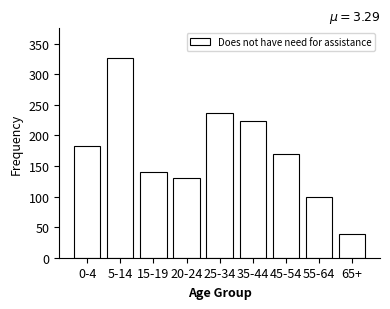

Reading right to left, transcribe all the data shown in this chart.

39	99	170	224	237	131	140	326	183